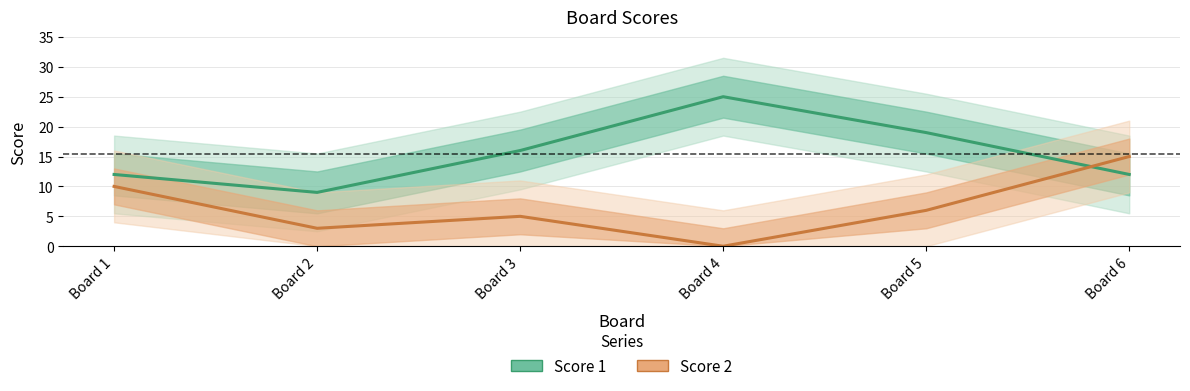

At which category does Score 2 reach its first local valley?

Board 2